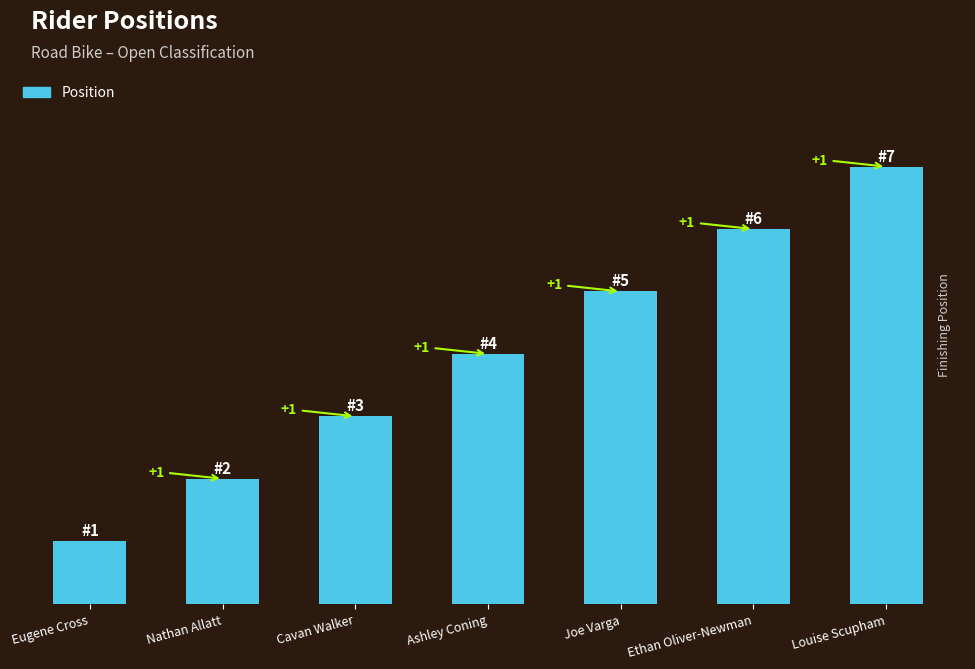

At which label is the value closest to 4?

Ashley Coning